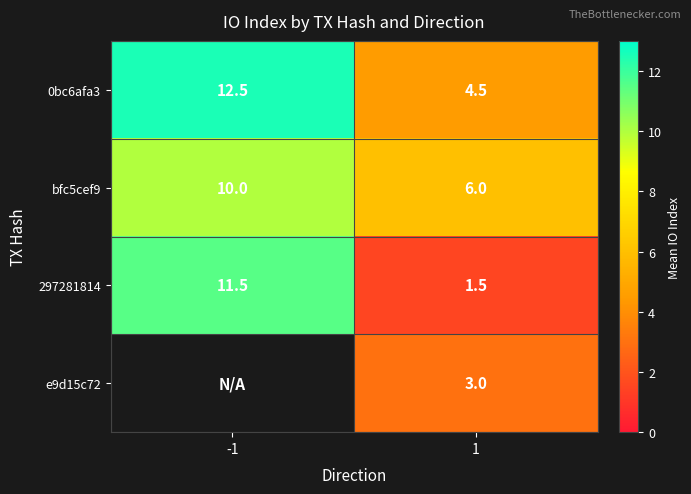

What value does the bfc5cef9 series have at 1?

6.0